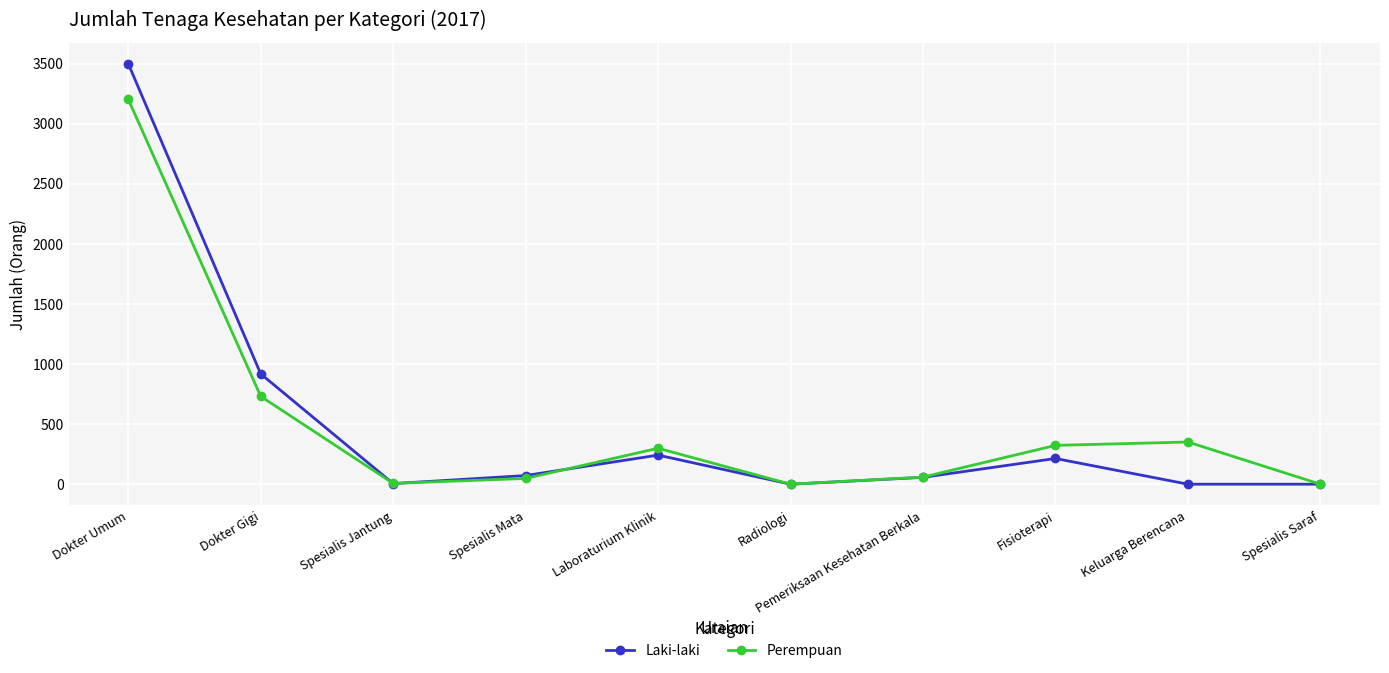

Rank the series at Dokter Umum from lowest to highest value.

Perempuan, Laki-laki